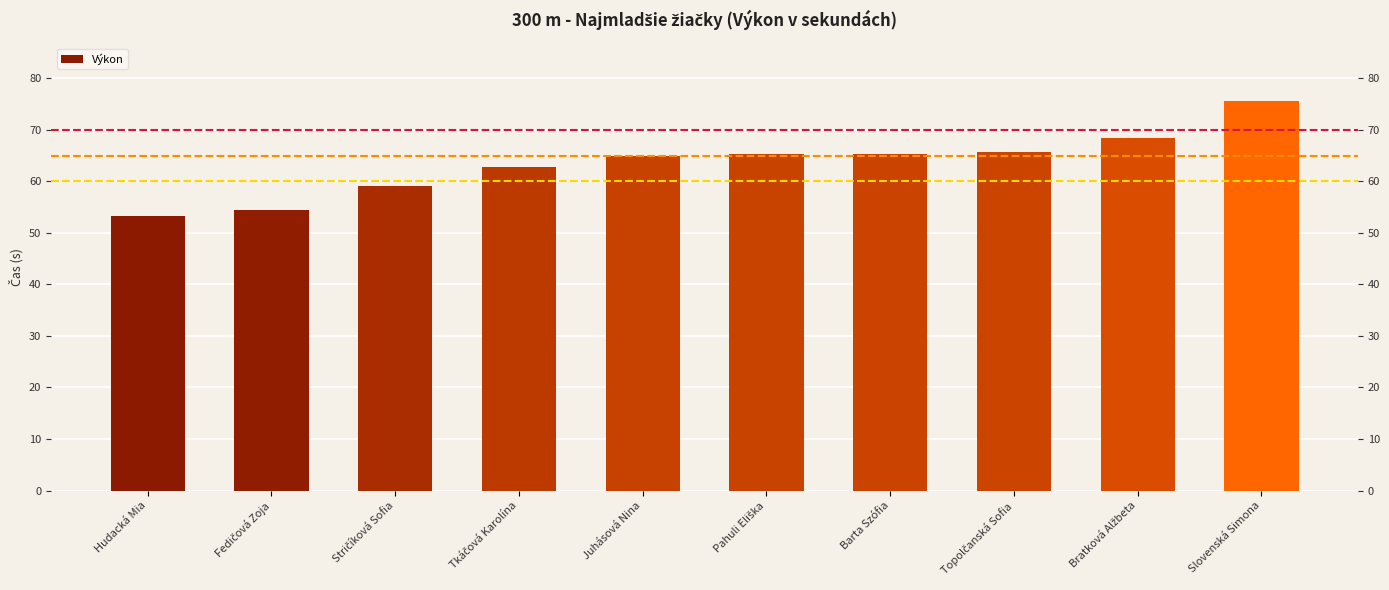

List the labels in order of value, smallest first.

Hudacká Mia, Fedičová Zoja, Stričíková Sofia, Tkáčová Karolína, Juhásová Nina, Pahuli Eliška, Barta Szófia, Topolčanská Sofia, Bratková Alžbeta, Slovenská Simona